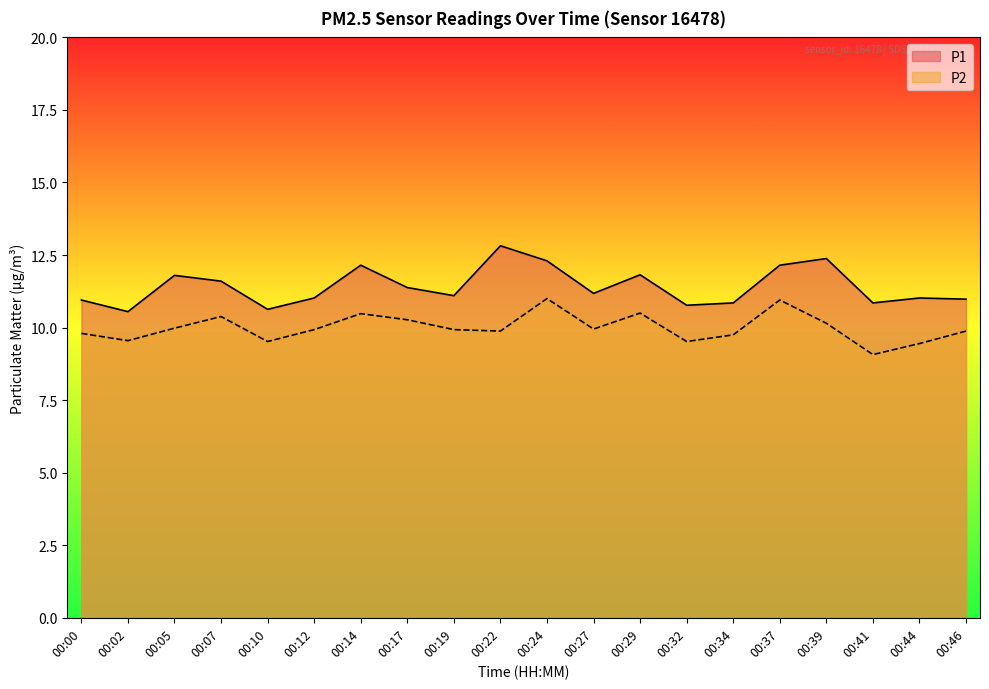

What is the minimum value shown in the chart?

9.1